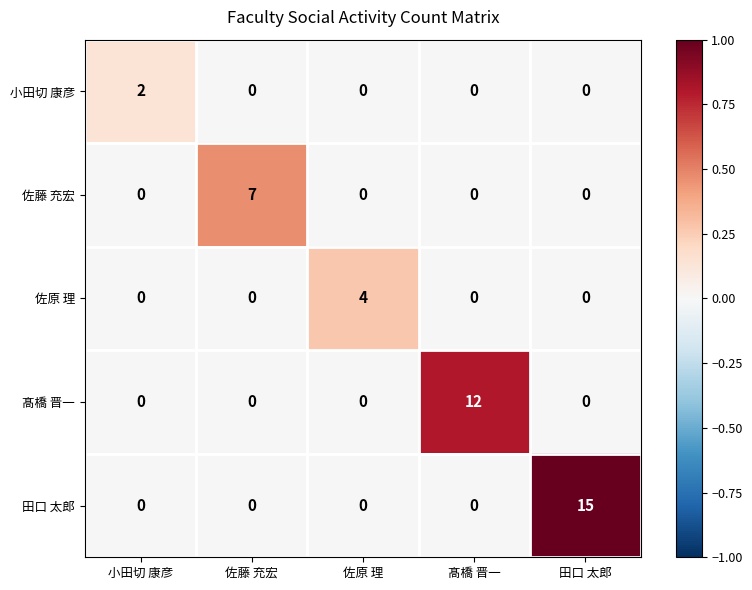

Reading left to right, what are all the values shown in this chart?

小田切 康彦: 小田切 康彦=2	佐藤 充宏=0	佐原 理=0	髙橋 晋一=0	田口 太郎=0
佐藤 充宏: 小田切 康彦=0	佐藤 充宏=7	佐原 理=0	髙橋 晋一=0	田口 太郎=0
佐原 理: 小田切 康彦=0	佐藤 充宏=0	佐原 理=4	髙橋 晋一=0	田口 太郎=0
髙橋 晋一: 小田切 康彦=0	佐藤 充宏=0	佐原 理=0	髙橋 晋一=12	田口 太郎=0
田口 太郎: 小田切 康彦=0	佐藤 充宏=0	佐原 理=0	髙橋 晋一=0	田口 太郎=15